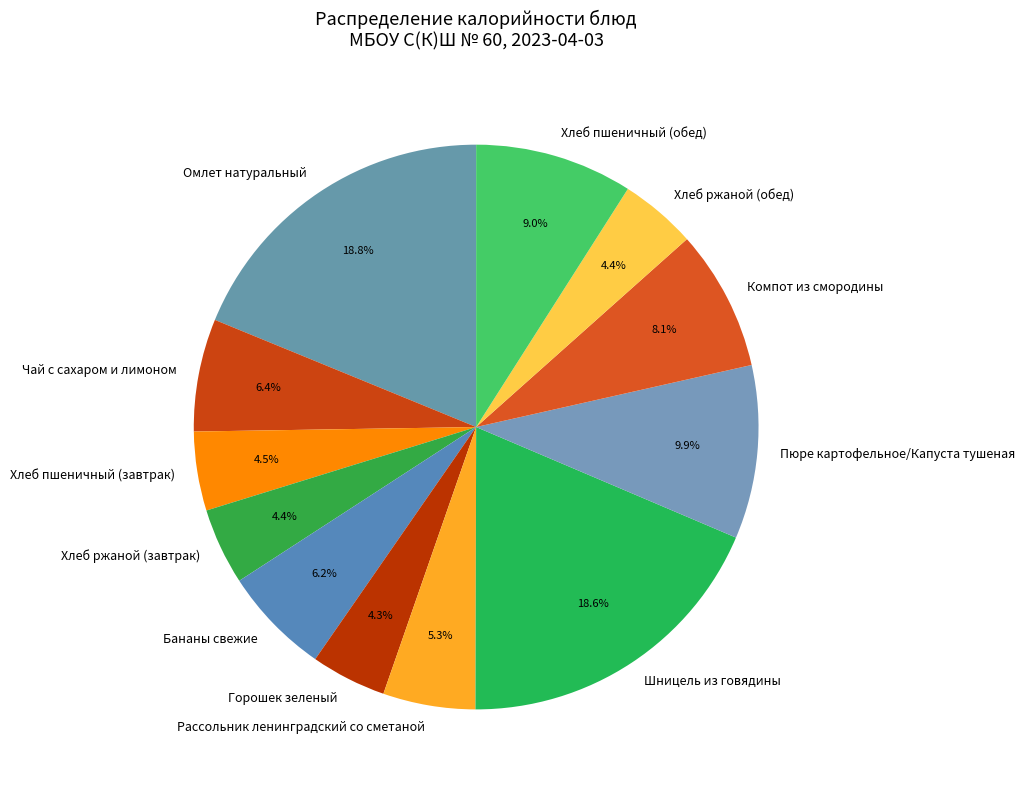

Is there a majority slice in this chart?

No